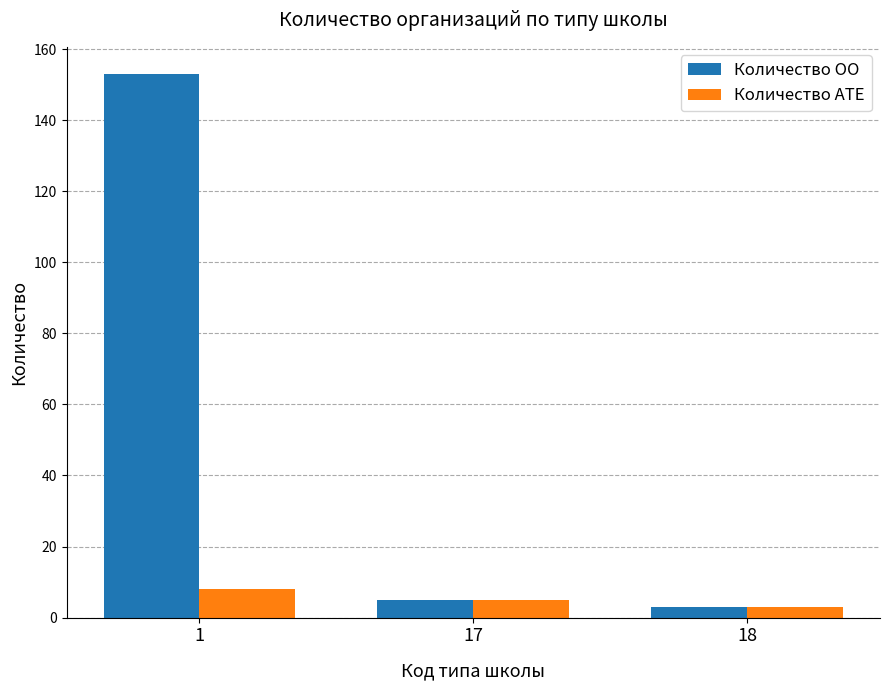

Reading right to left, transcribe all the data shown in this chart.

Количество ОО: 18=3	17=5	1=153
Количество АТЕ: 18=3	17=5	1=8